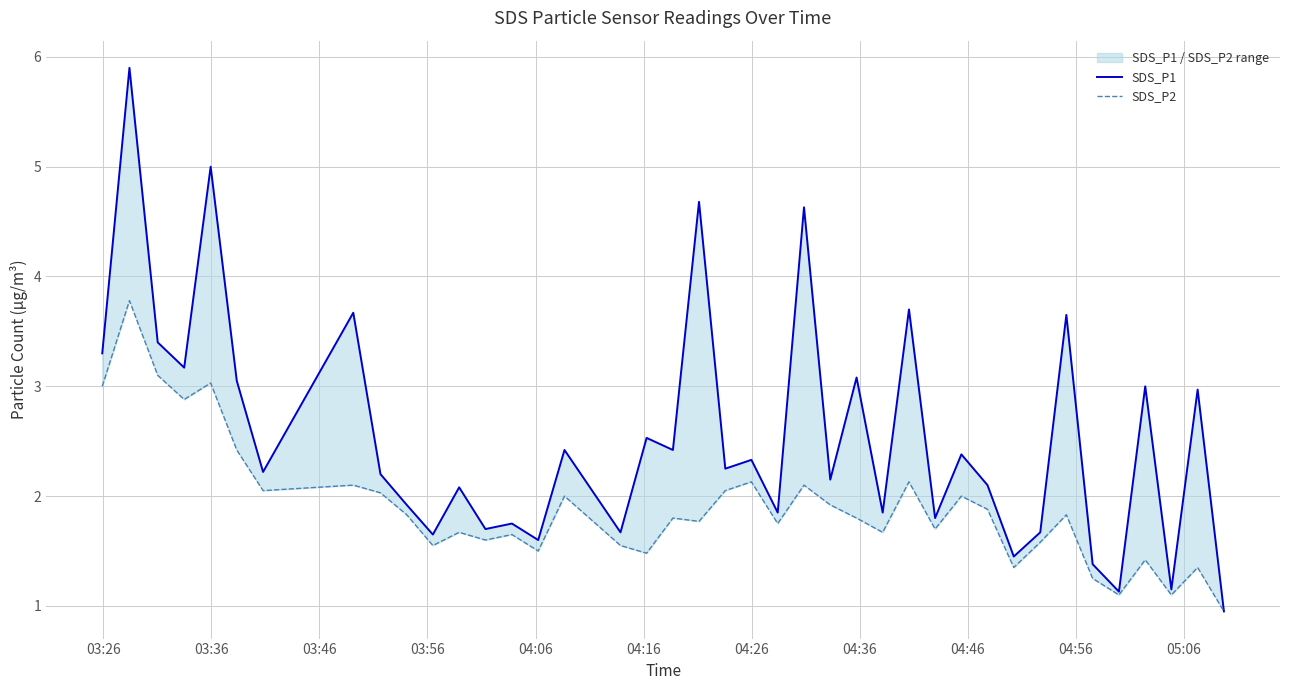

True or false: SDS_P1 and SDS_P2 cross at least once.

False